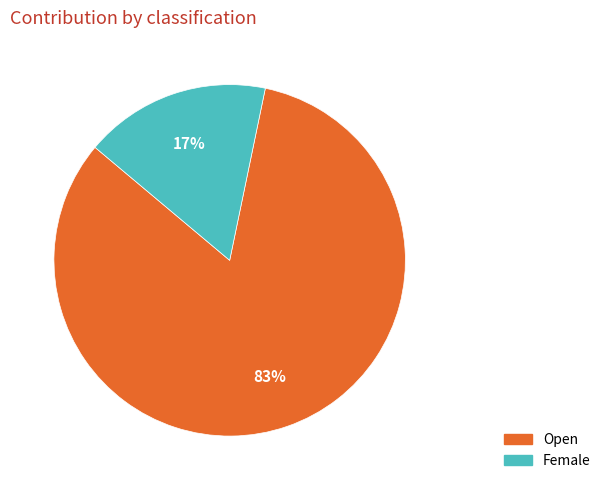

What percentage is the Open slice, to the nearest percent?

83%